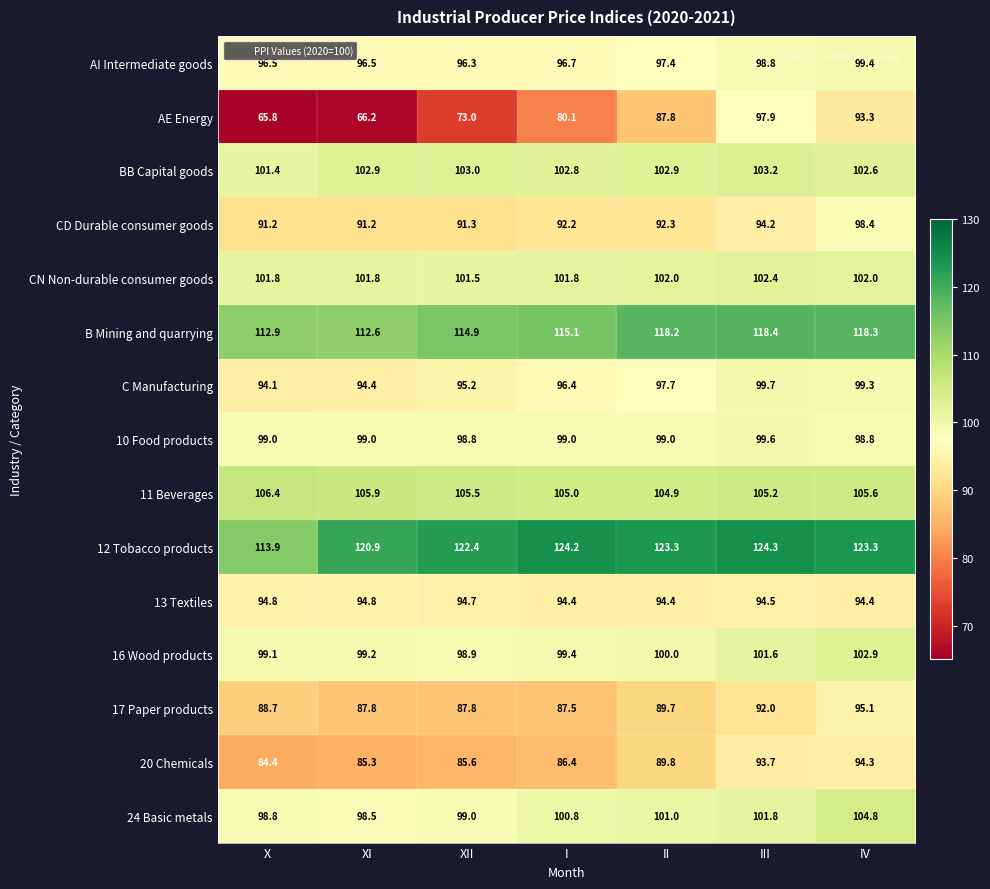

What is the sum of all 13 Textiles values?

662.0